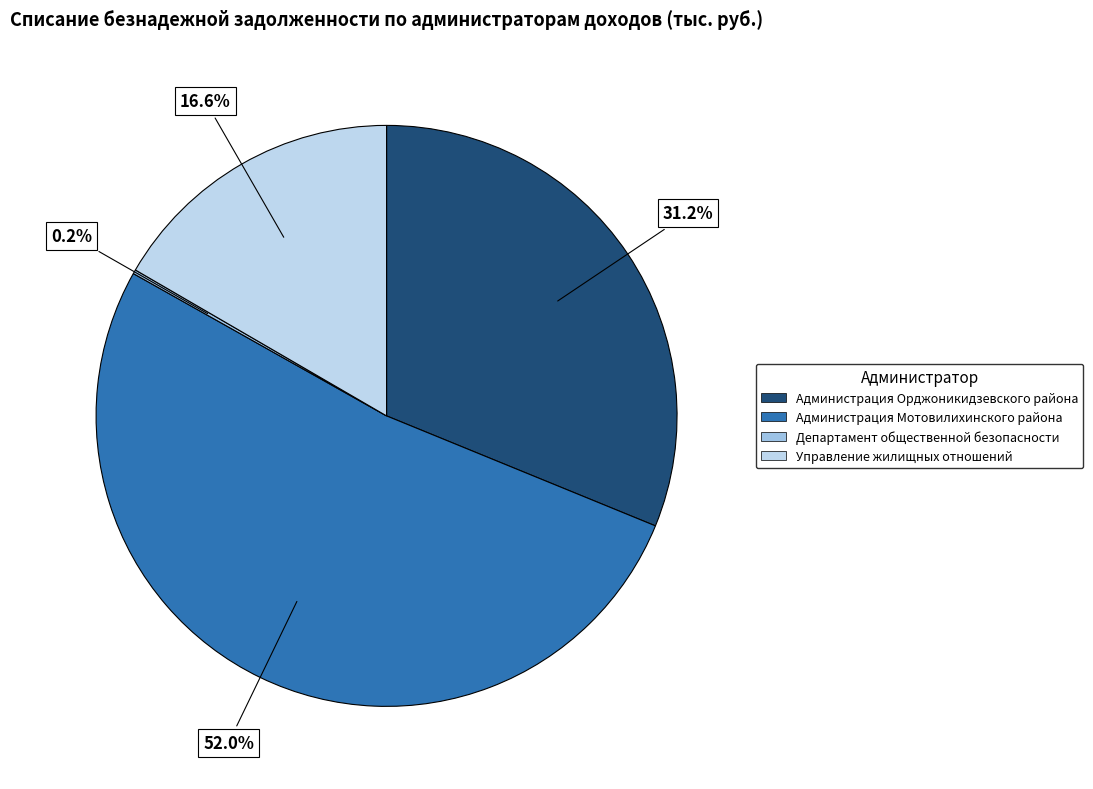

Which category accounts for the majority?

Администрация Мотовилихинского района